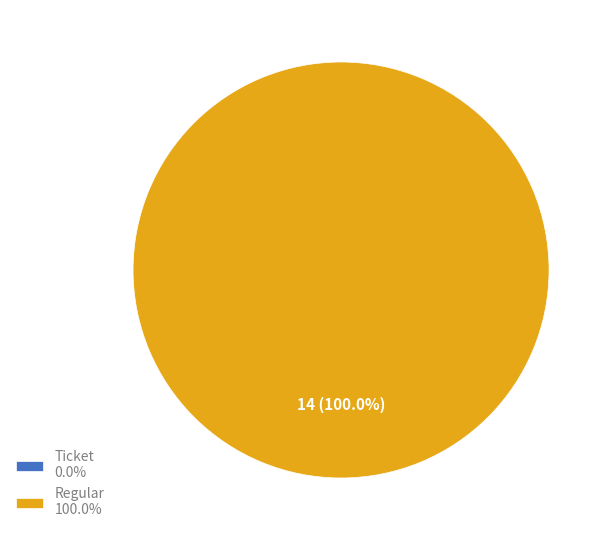

What percentage is NOT represented by Ticket?

100.0%